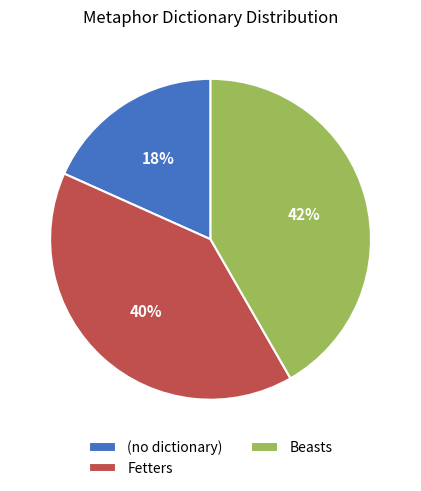

To the nearest percent, what is the average slice percentage?

33%